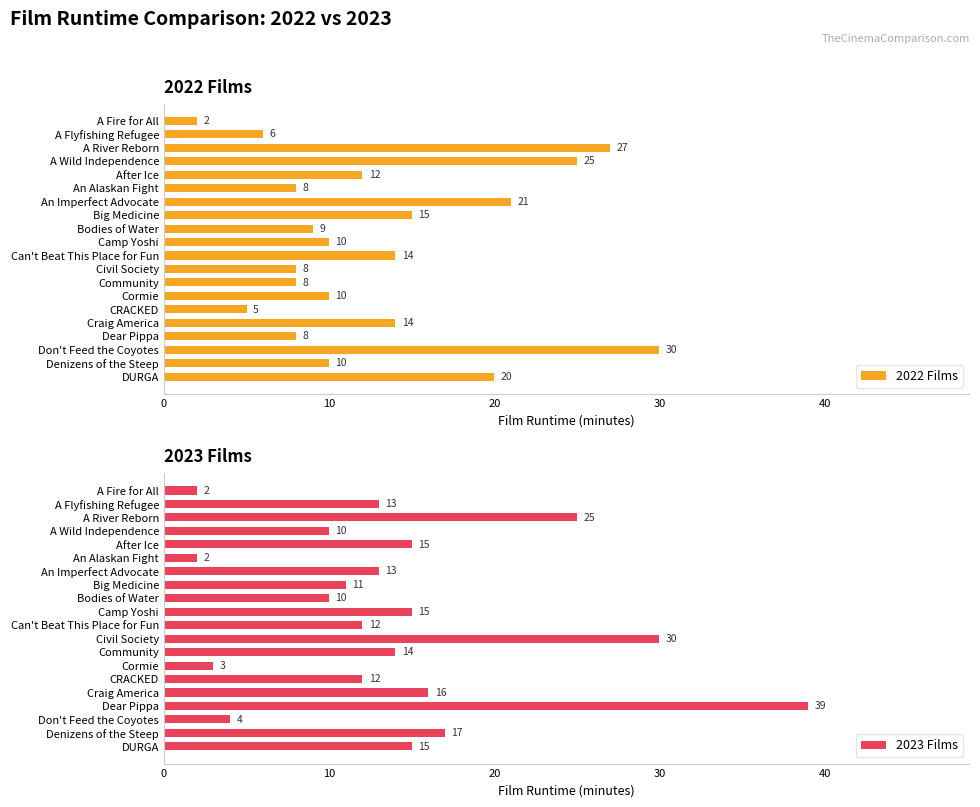

What are all the series names shown in the legend?

2022 Films, 2023 Films